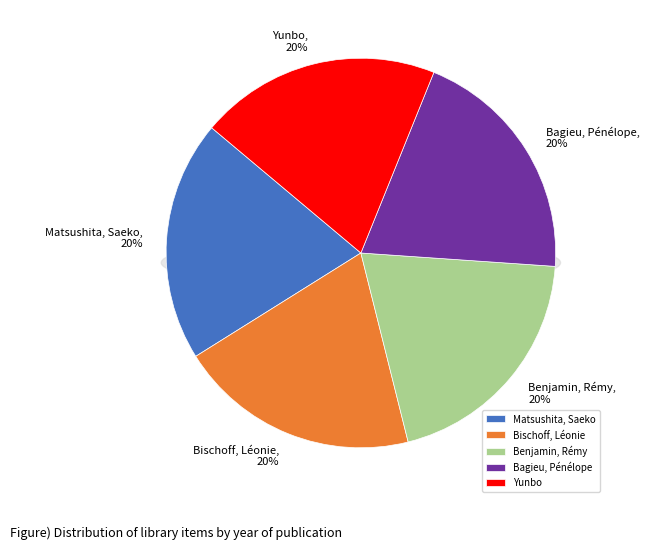

The Matsushita, Saeko slice represents 9% of the pie. True or false?

False